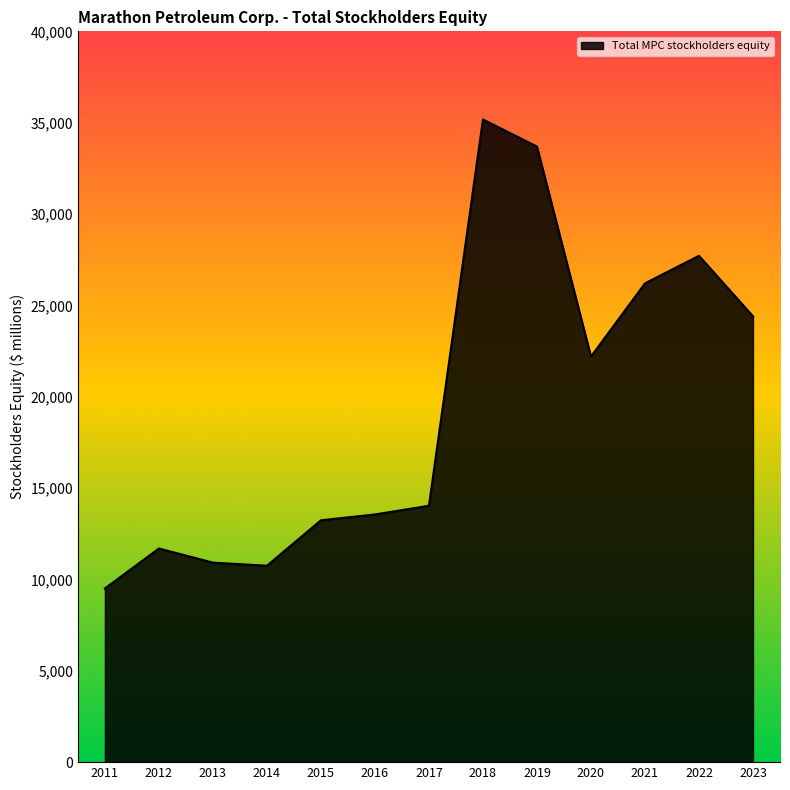

What value does the data have at 2016, to the nearest 10?

13560